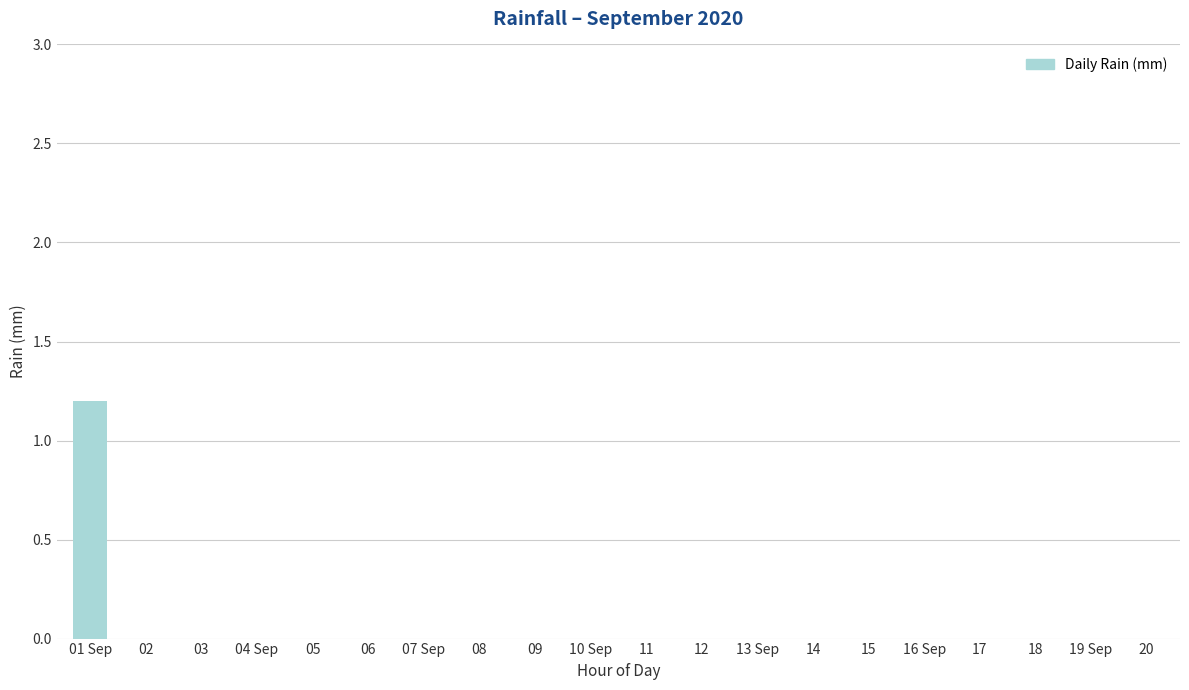

Is it true that the value at 02 is 0.0?

True